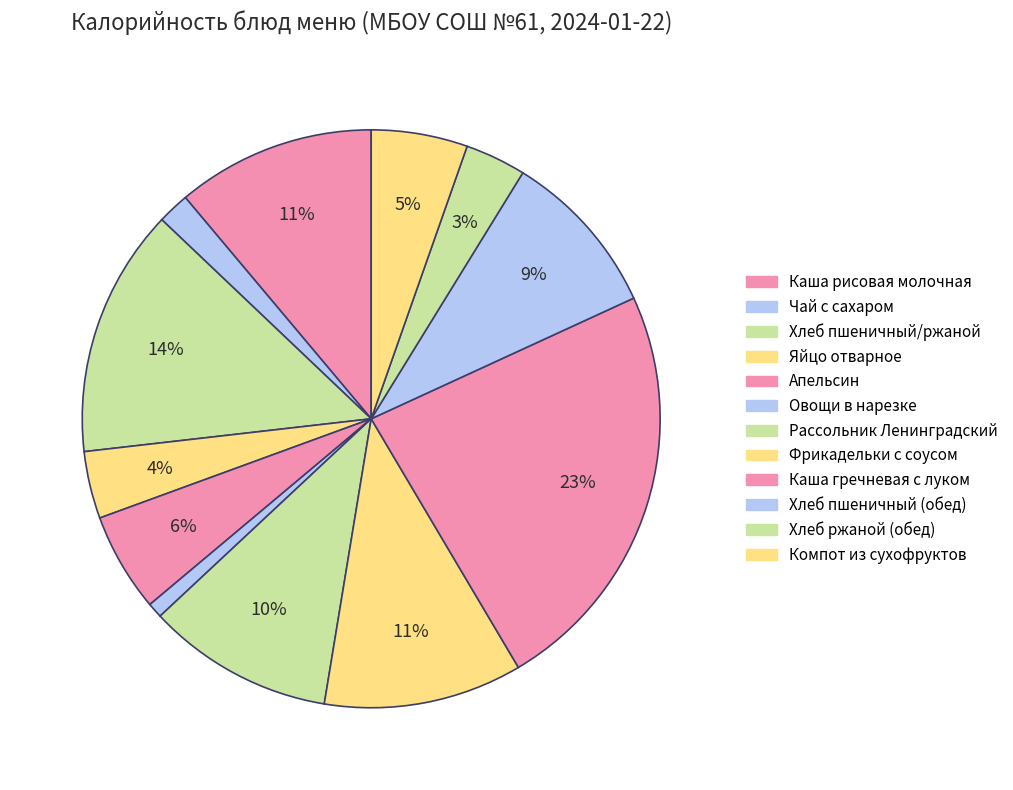

Does Каша гречневая с луком account for over 50% of the chart?

No